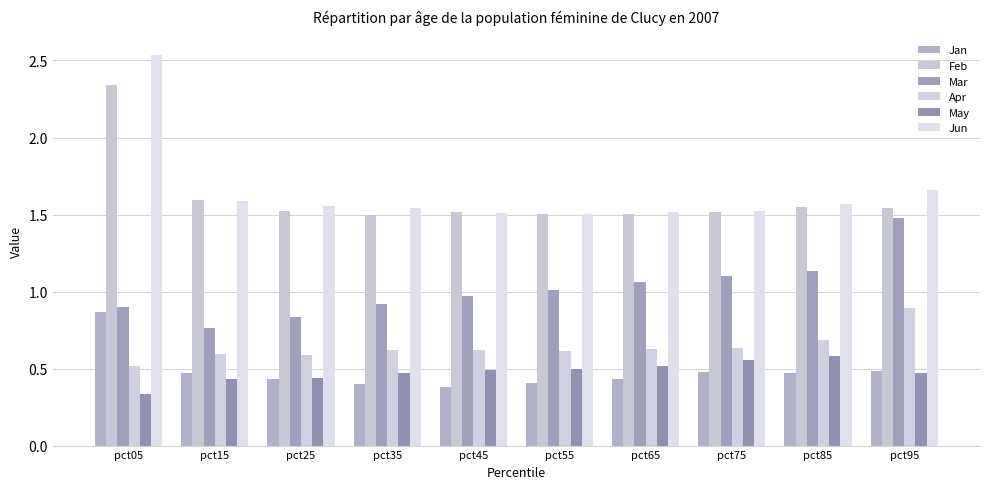

What is the value of the May bar at the 9th from the left?

0.6